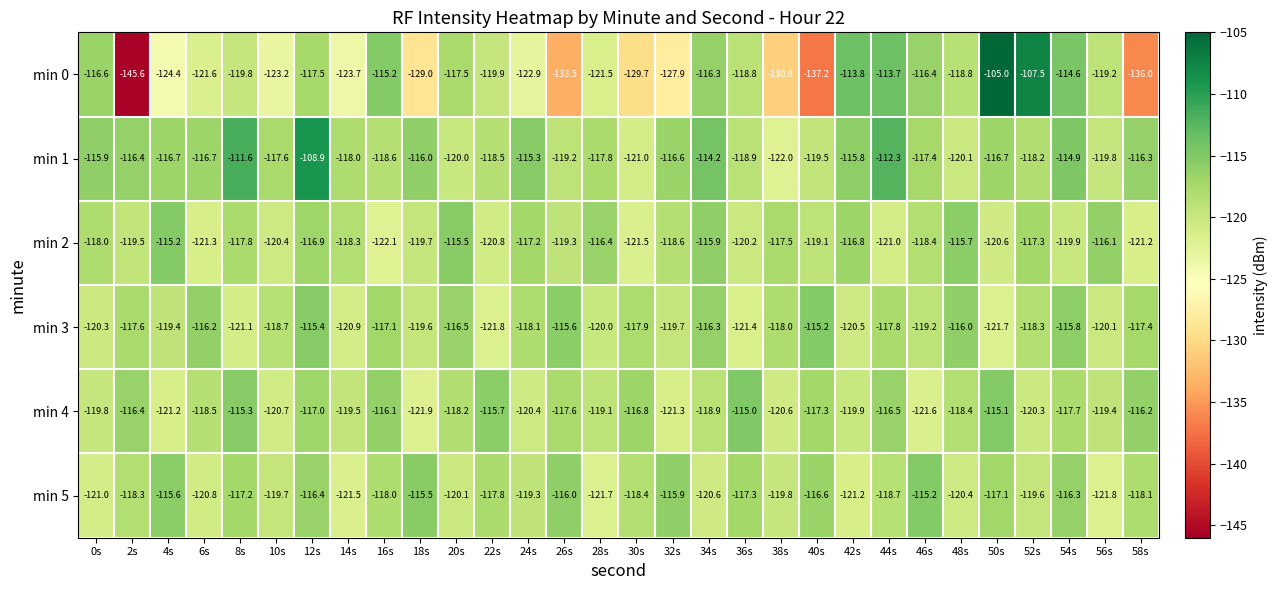

What value does the min 4 series have at 48s?

-118.4